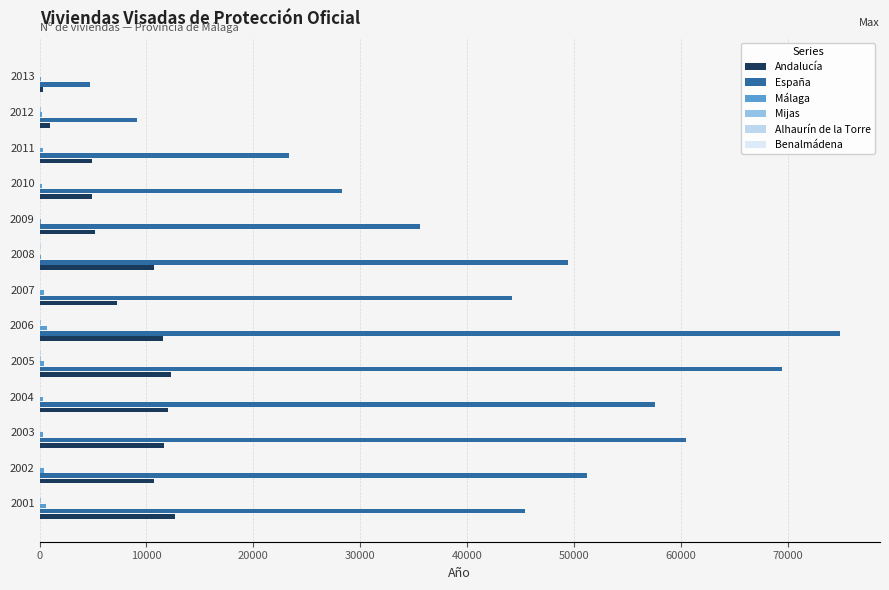

How many distinct data groups are displayed?

6